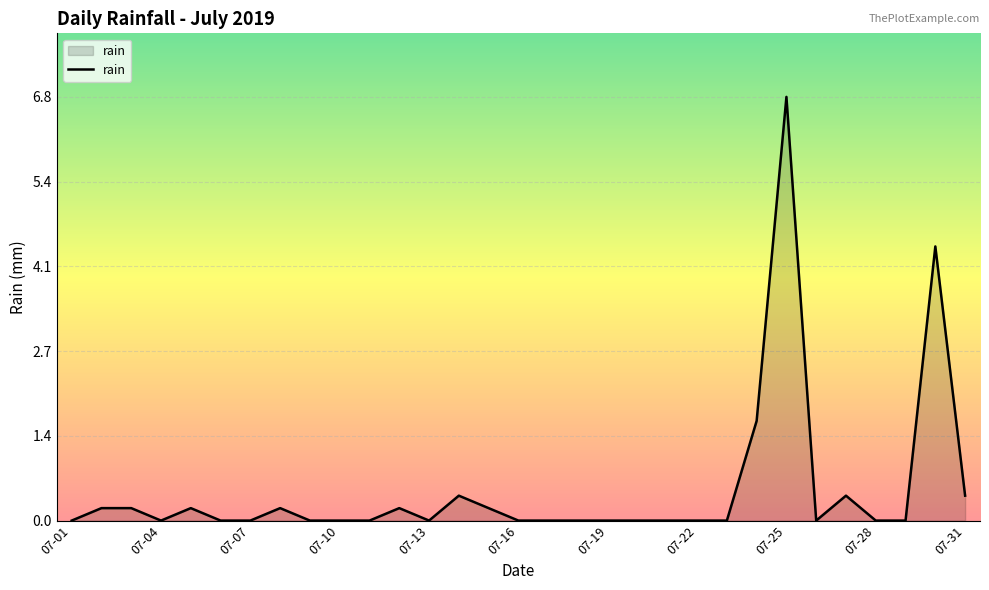

What is the maximum value shown in the chart?

6.8